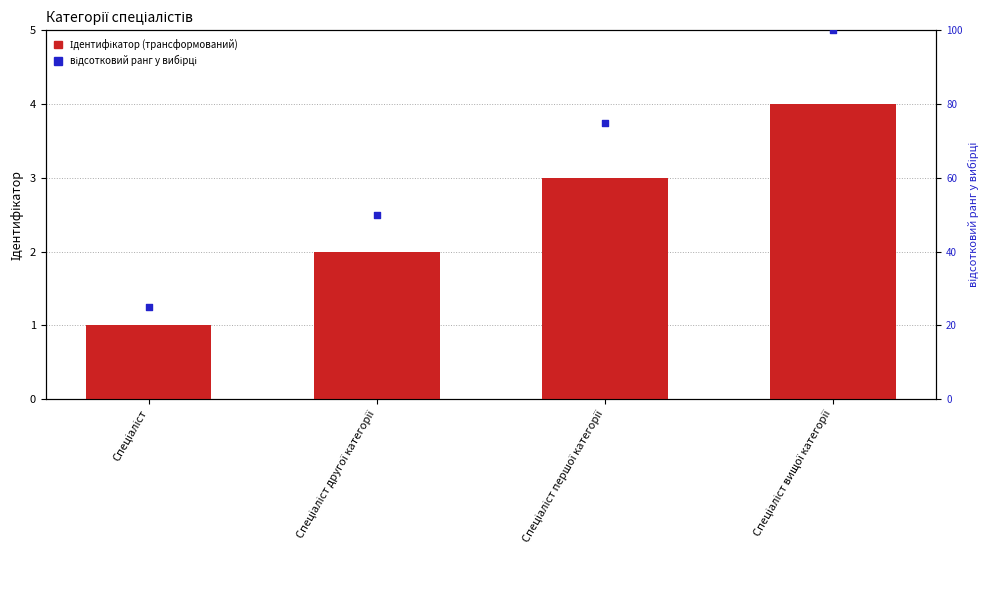

Which series has the largest total across all categories?

відсотковий ранг у вибірці